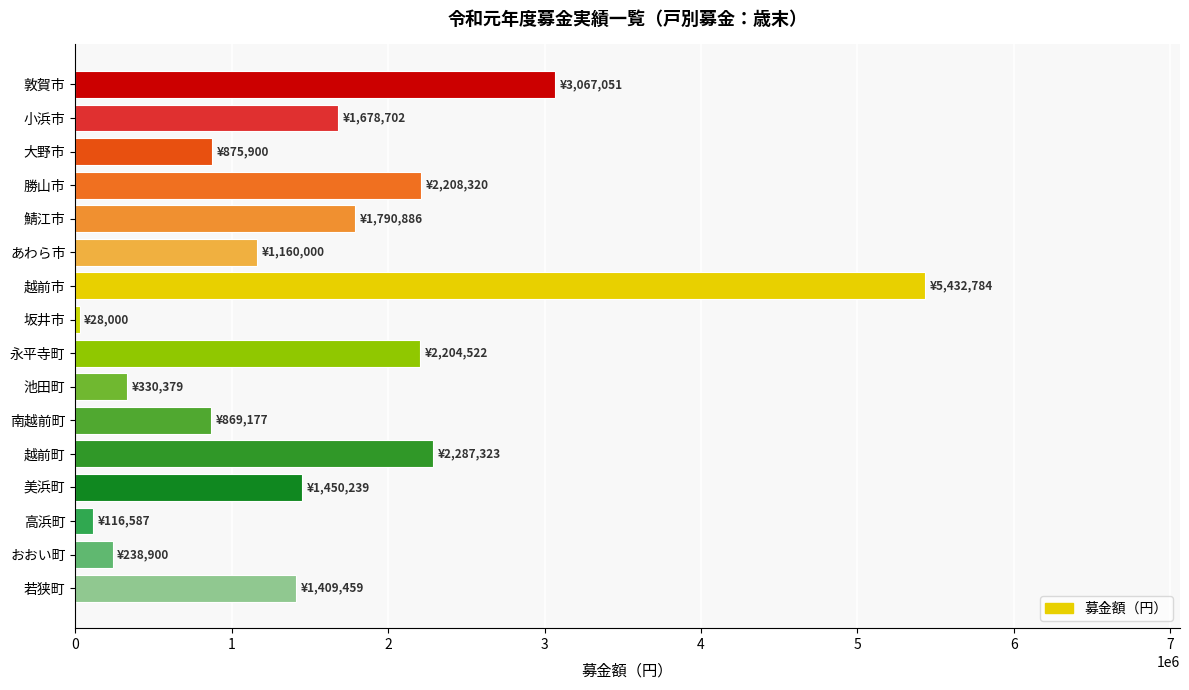

What is the ratio of the value at 越前町 to the value at おおい町?

9.6